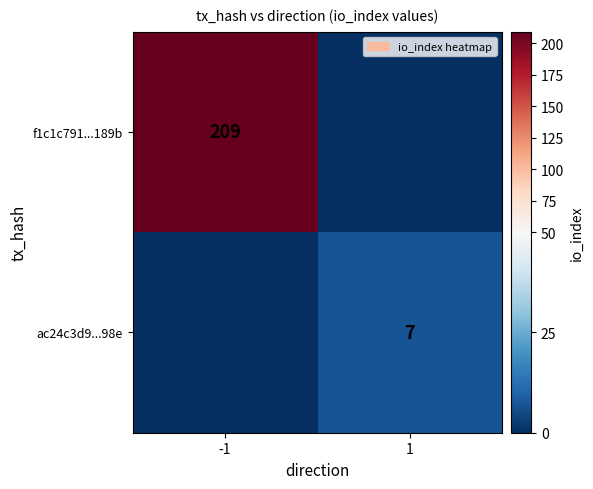

At which category is the sum across all series the highest?

-1